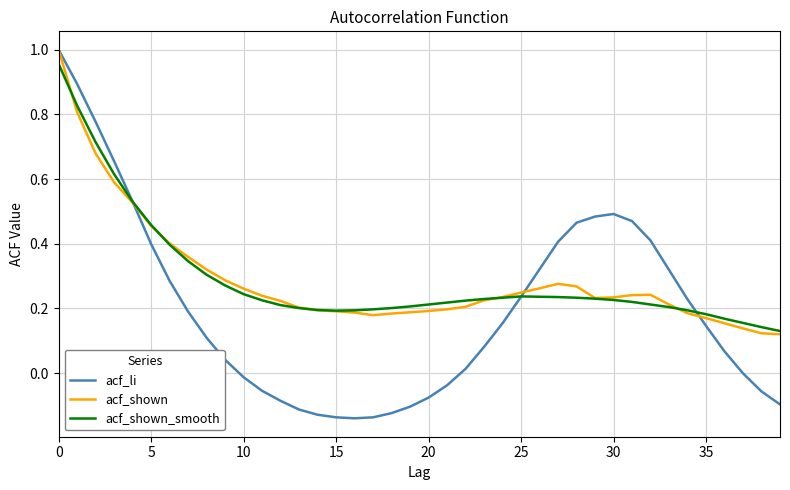

How many lines are shown in the chart?

3